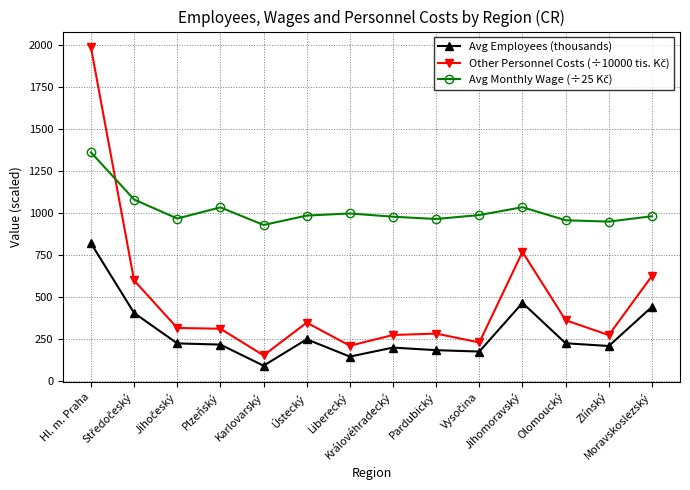

At how many categories does at least one series exceed 711?

14